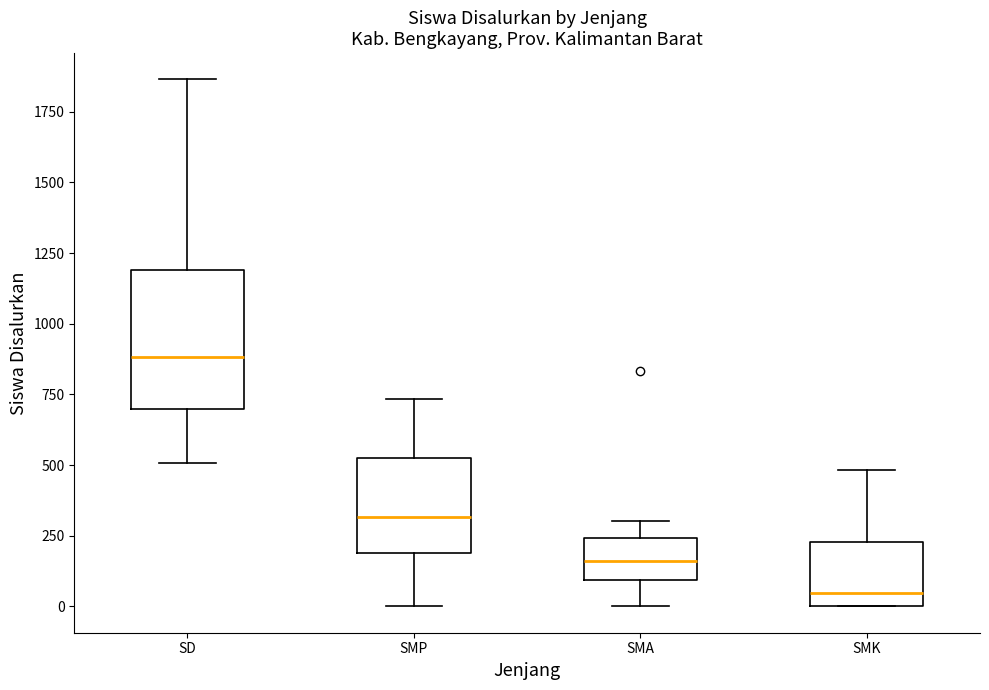

Where does the upper whisker of the box for SD end on the y-axis? The values are not printed on the chart, so give them approximately, as read against the axis.

1850